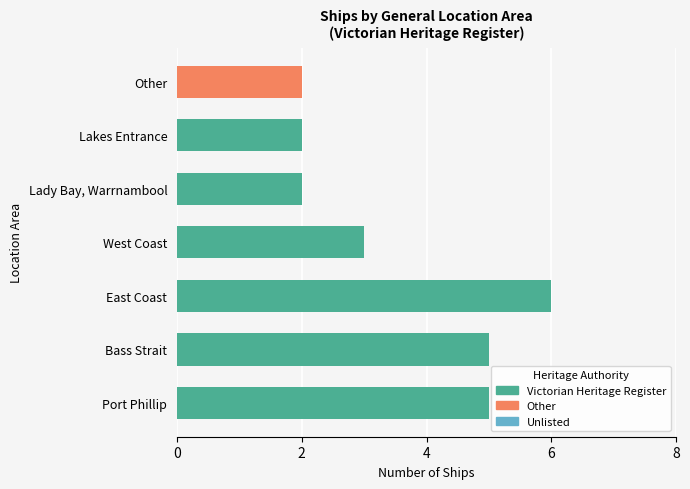

The chart shows a value of 5 at Bass Strait. True or false?

True